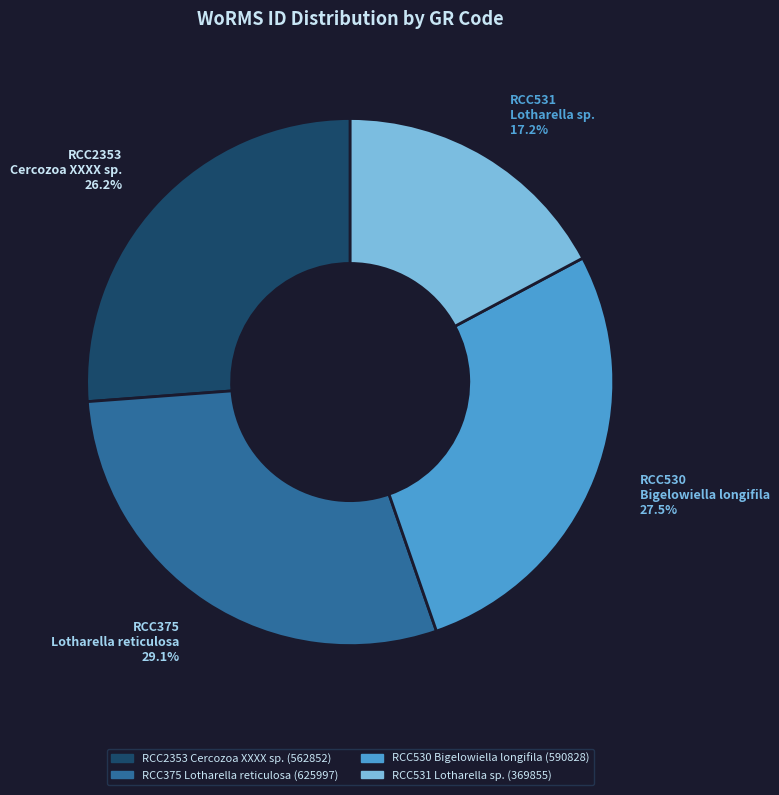

What is the ratio of the value at RCC531 Lotharella sp. to the value at RCC2353 Cercozoa XXXX sp.?

0.7